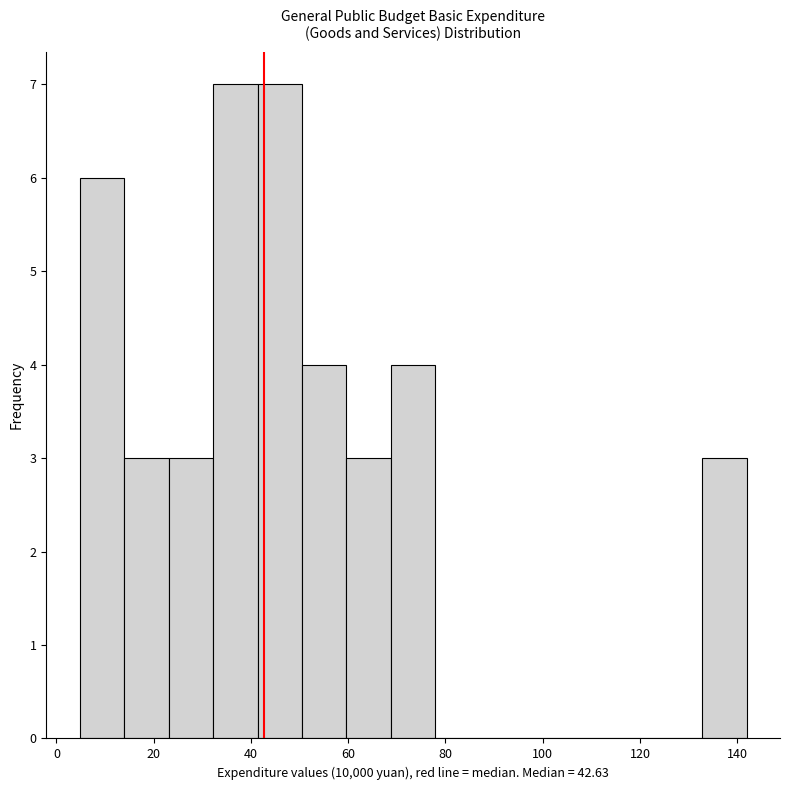

Reading left to right, transcribe this chart: for each bar, give the range it covers on the x-axis and its height. Neither the bar edges nor the heights are printed on the chart, so give them approximately, as read against the axes.

4 to 14: 6
14 to 24: 3
24 to 32: 3
32 to 42: 7
42 to 50: 7
50 to 60: 4
60 to 68: 3
68 to 78: 4
78 to 88: 0
88 to 96: 0
96 to 106: 0
106 to 114: 0
114 to 124: 0
124 to 132: 0
132 to 142: 3